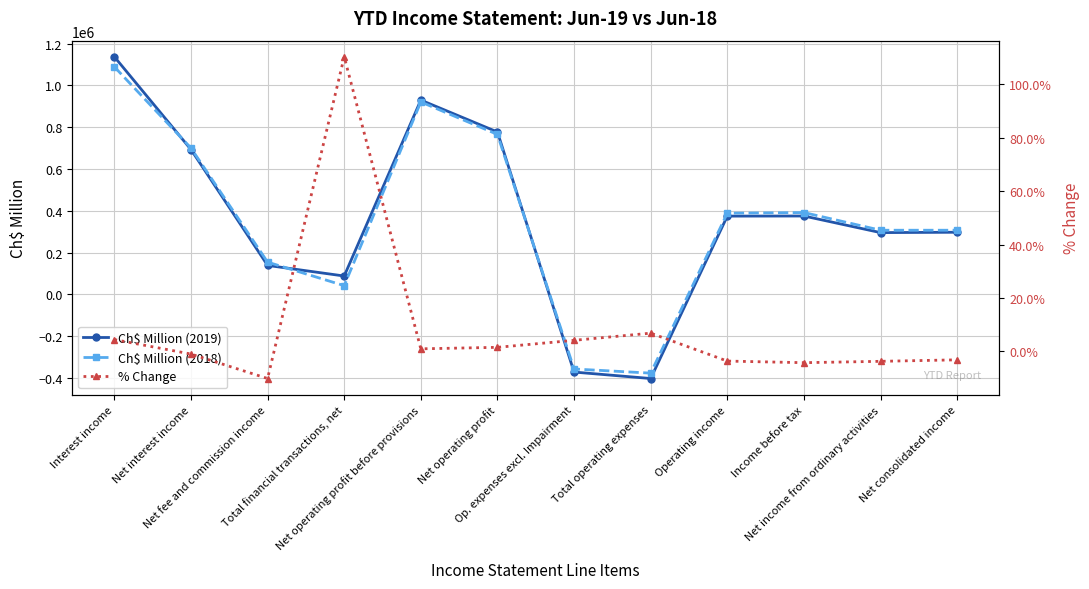

The Ch$ Million (2018) series shows 201072.6 at Net fee and commission income. True or false?

False